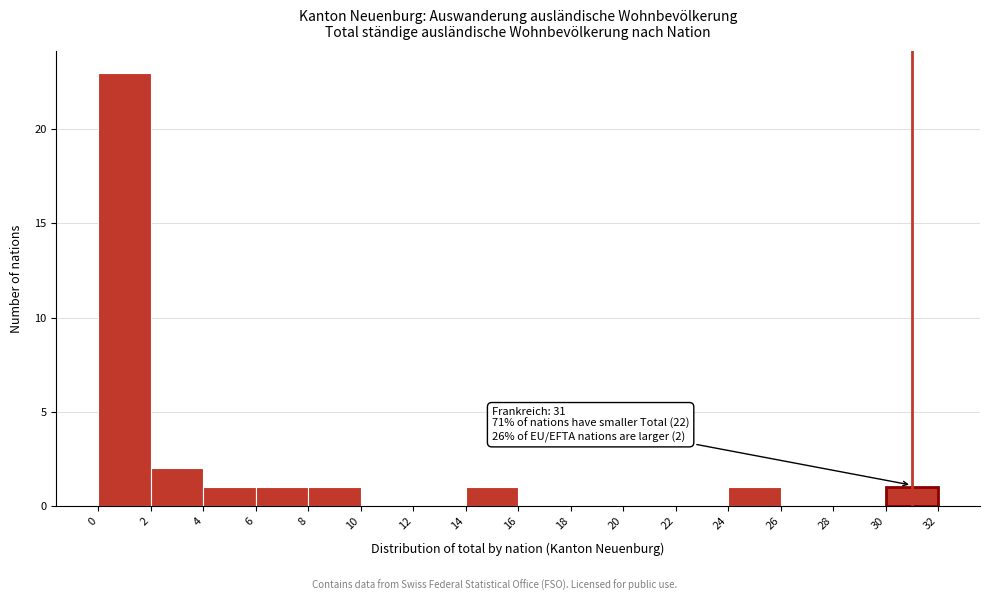

Over which range of the x-axis is the bar tallest?

0 to 2